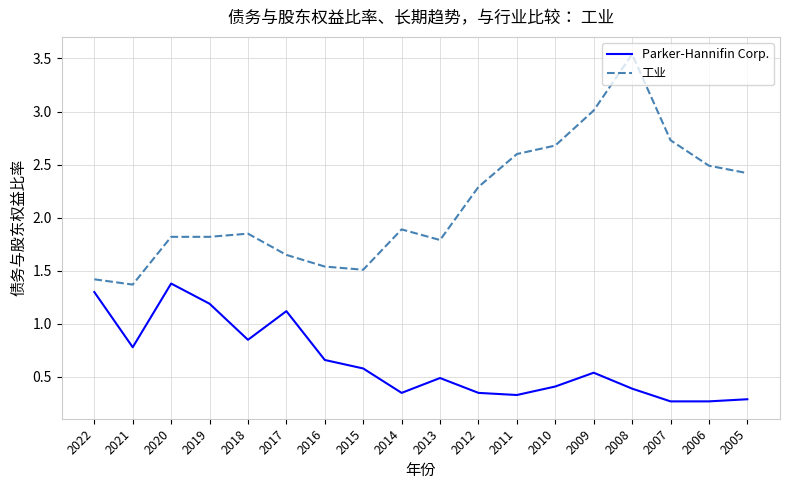

True or false: Parker-Hannifin Corp. and 工业 cross at least once.

False